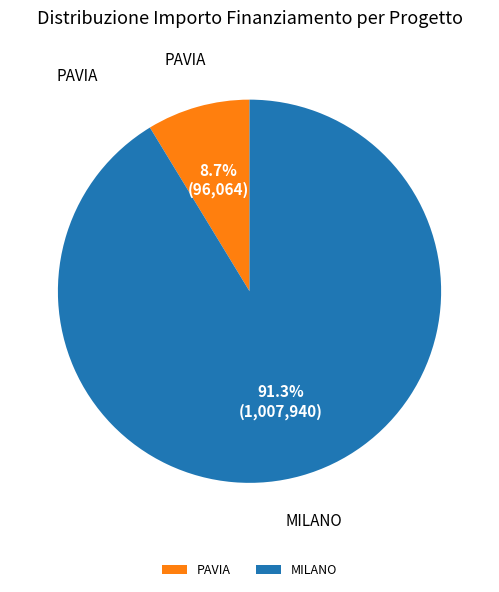

Approximately how many times larger is the value at MILANO compared to PAVIA?

10.5